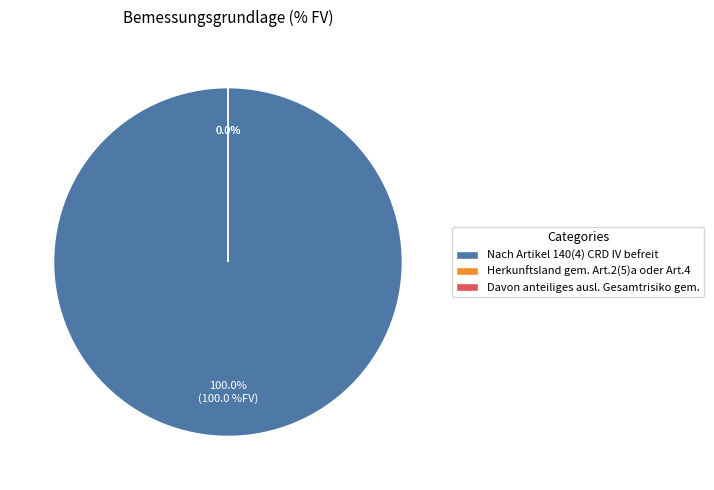

Rank the categories by value from lowest to highest.

Herkunftsland gem. Art.2(5)a oder Art.4, Davon anteiliges ausl. Gesamtrisiko gem., Nach Artikel 140(4) CRD IV befreit